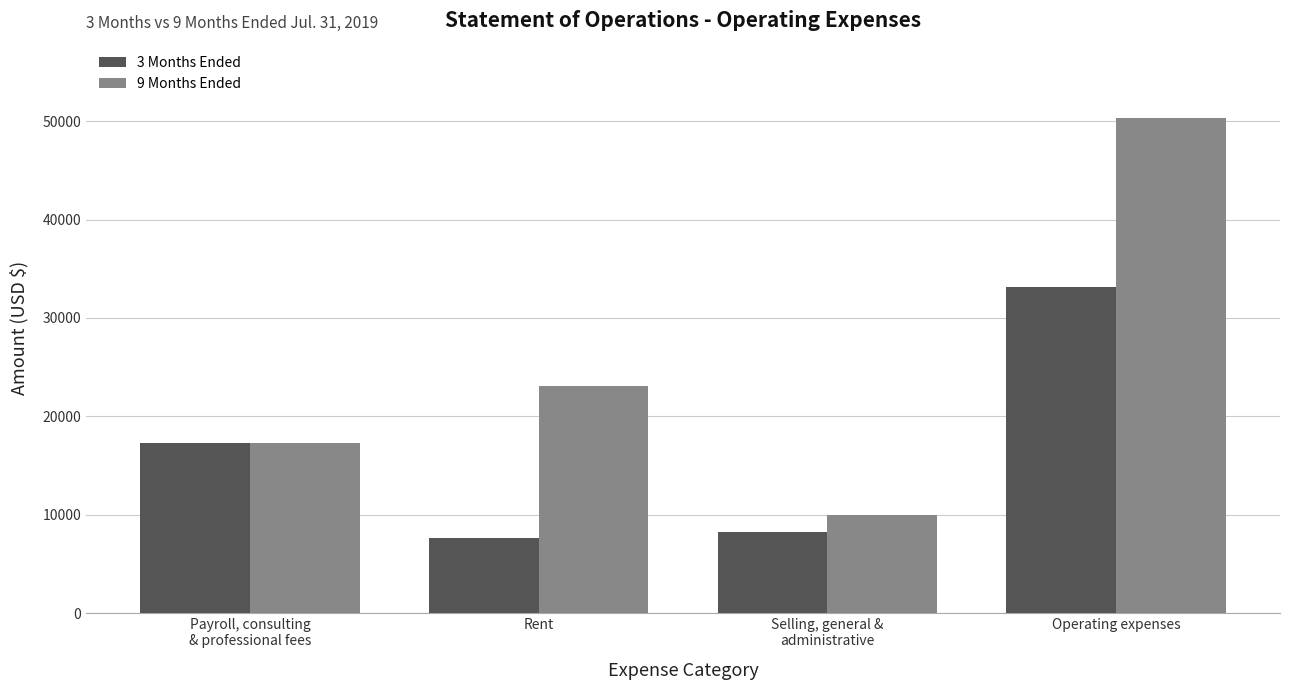

Are the bars grouped side by side (vs. stacked)?

Yes